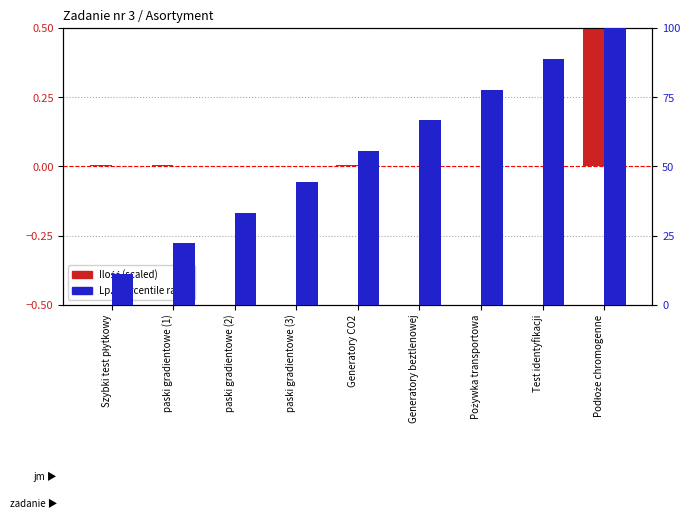

What are all the series names shown in the legend?

Ilość (scaled), Lp. (percentile rank)